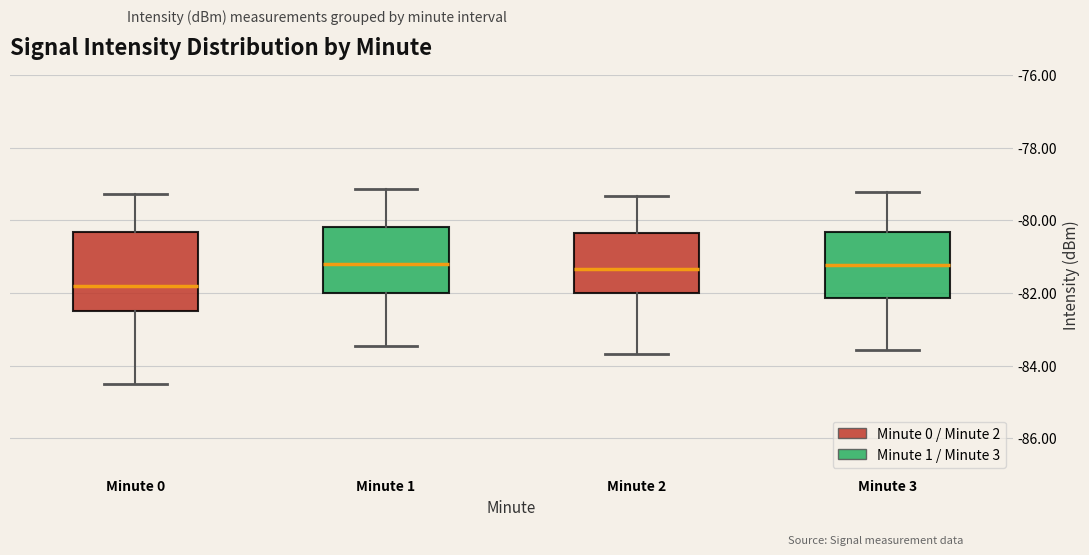

Reading left to right, read every box against the y-axis: the position of its median line, the range the box covers, and the ends of its whiskers. The values are not printed on the chart, so give them approximately, as read against the axis.

Minute 0: median -81.8, box -82.6 to -80.4, whiskers -84.6 to -79.2
Minute 1: median -81.2, box -82.0 to -80.2, whiskers -83.4 to -79.2
Minute 2: median -81.4, box -82.0 to -80.4, whiskers -83.6 to -79.4
Minute 3: median -81.2, box -82.2 to -80.4, whiskers -83.6 to -79.2